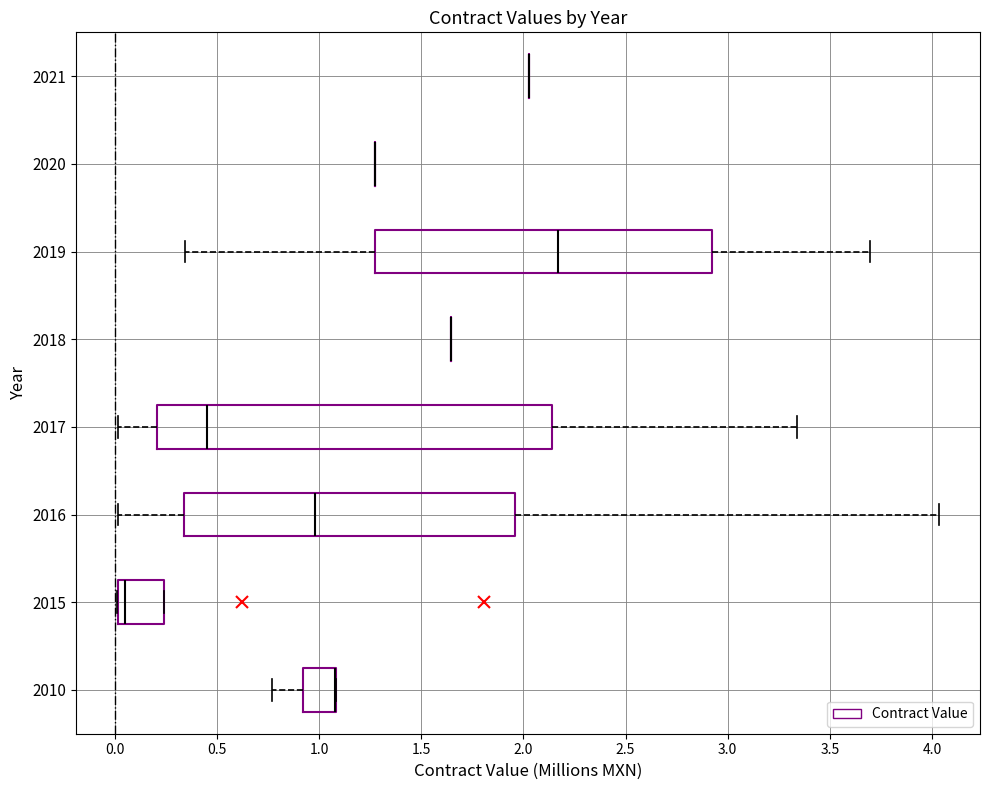

Where does the right whisker of the box at y = 2019 end on the x-axis? The values are not printed on the chart, so give them approximately, as read against the axis.

3.70